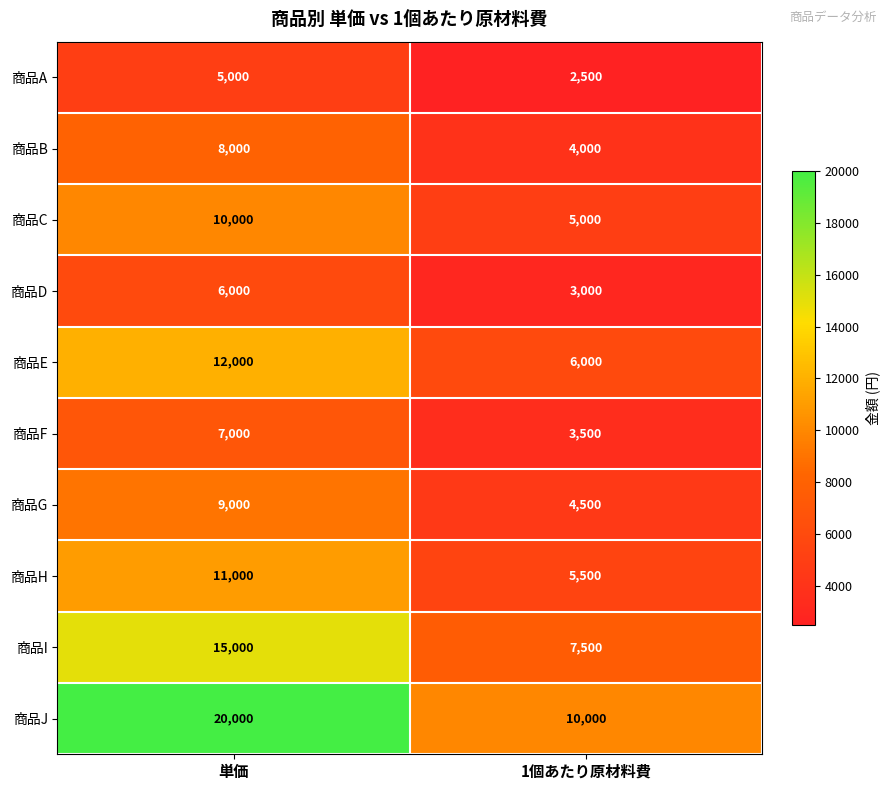

Rank the series at 単価 from lowest to highest value.

商品A, 商品D, 商品F, 商品B, 商品G, 商品C, 商品H, 商品E, 商品I, 商品J